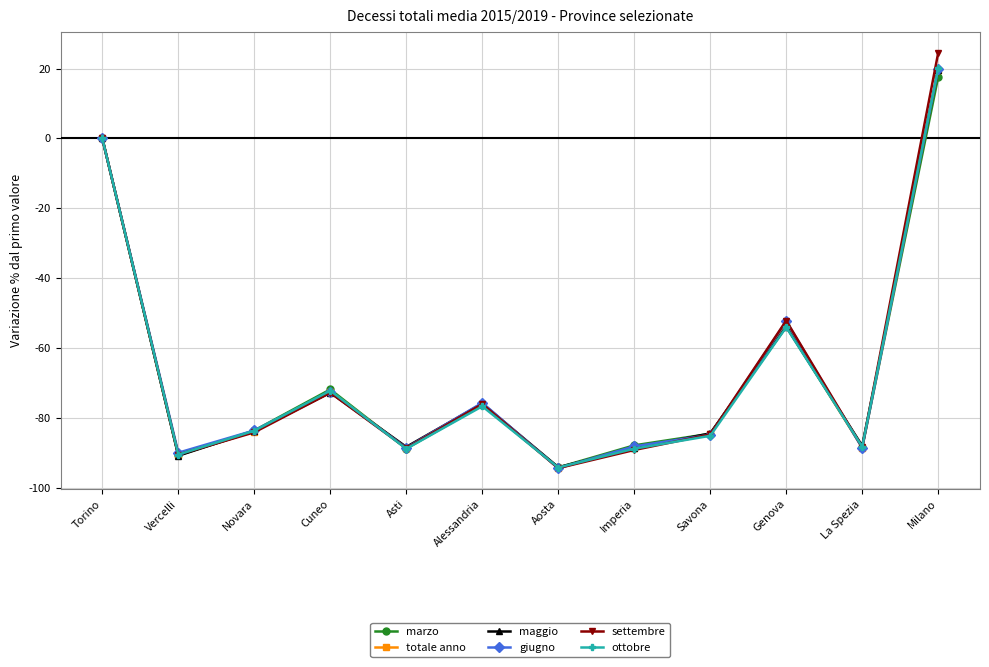

What is the spread (max minus min) of values at Savona?

0.7